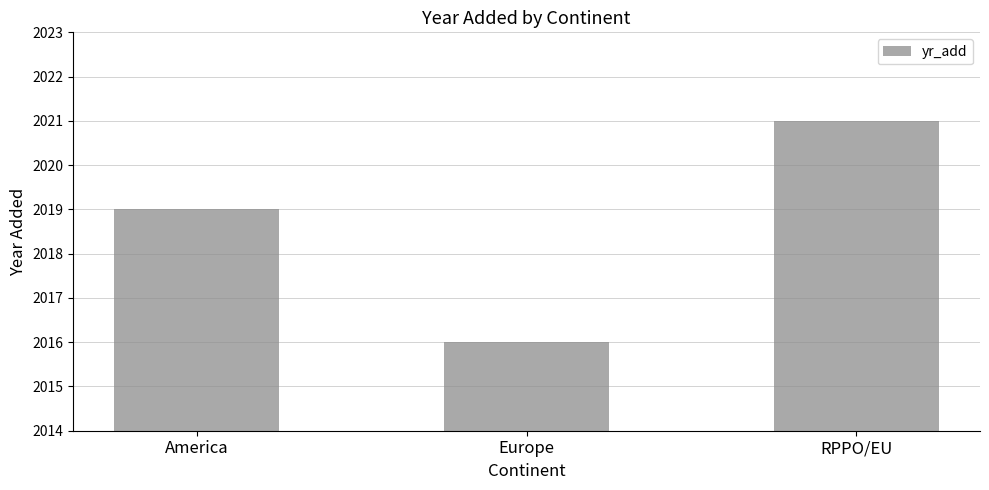

Approximately how many times larger is the value at Europe compared to RPPO/EU?

1.0